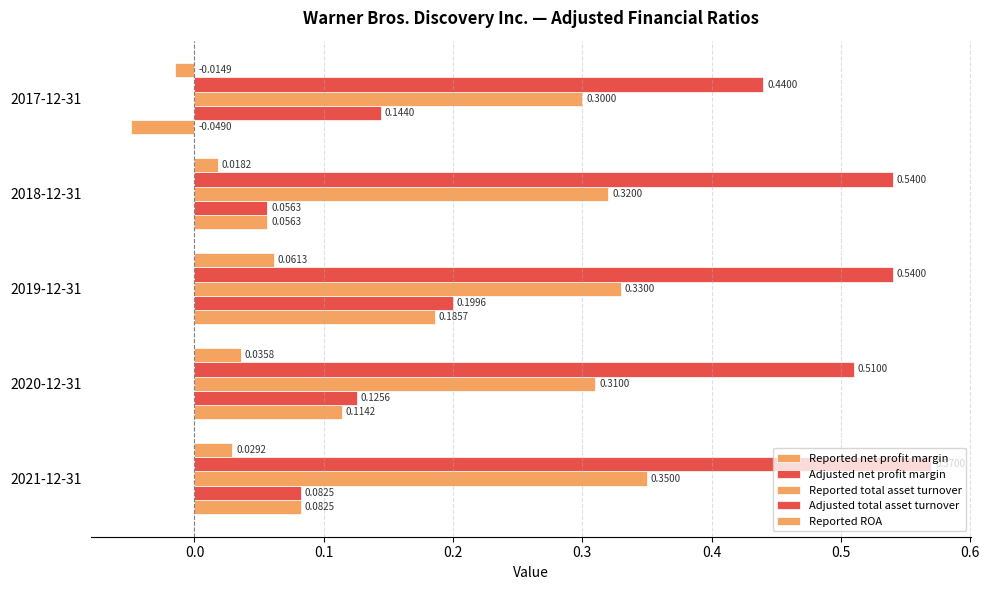

What is the highest value of the Adjusted total asset turnover series?

0.6